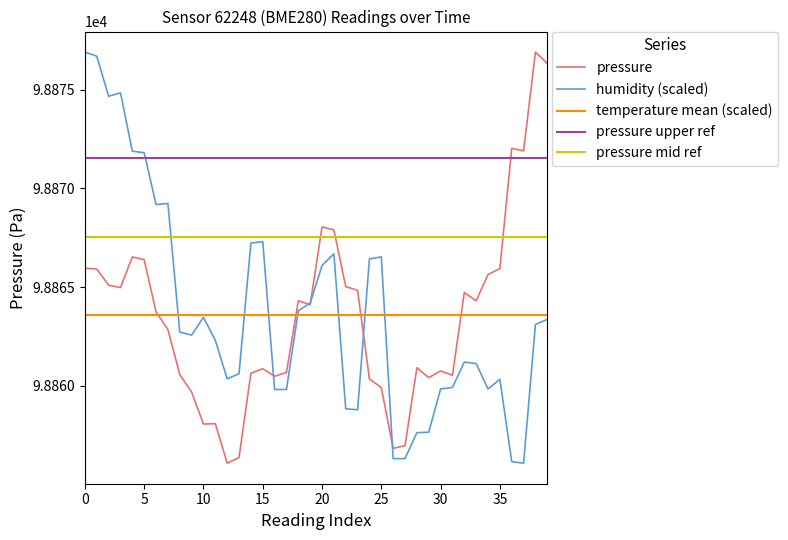

What is the minimum value for pressure?

98856.1